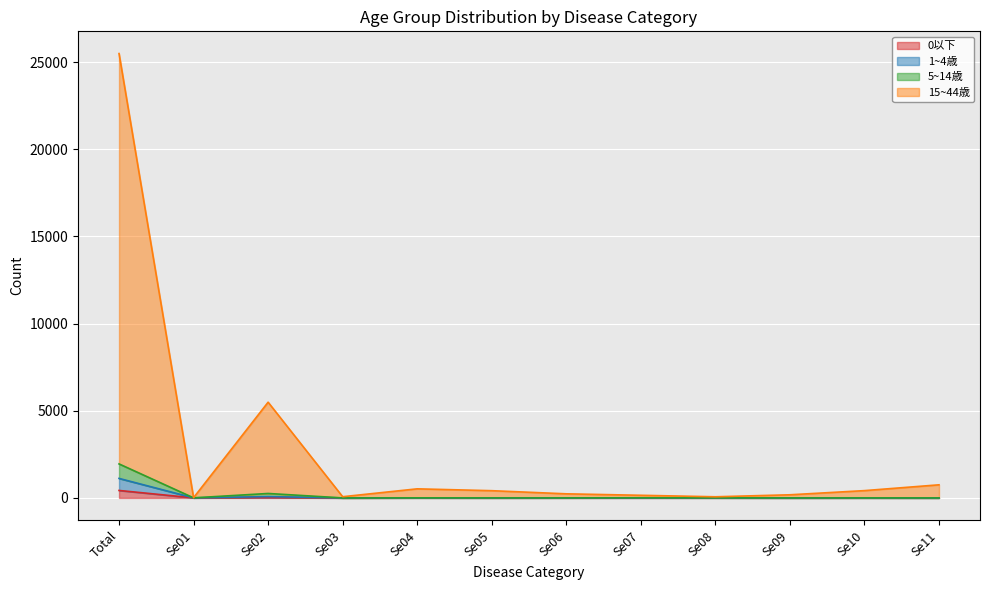

What is the difference between the highest and lowest values at Se05?

413